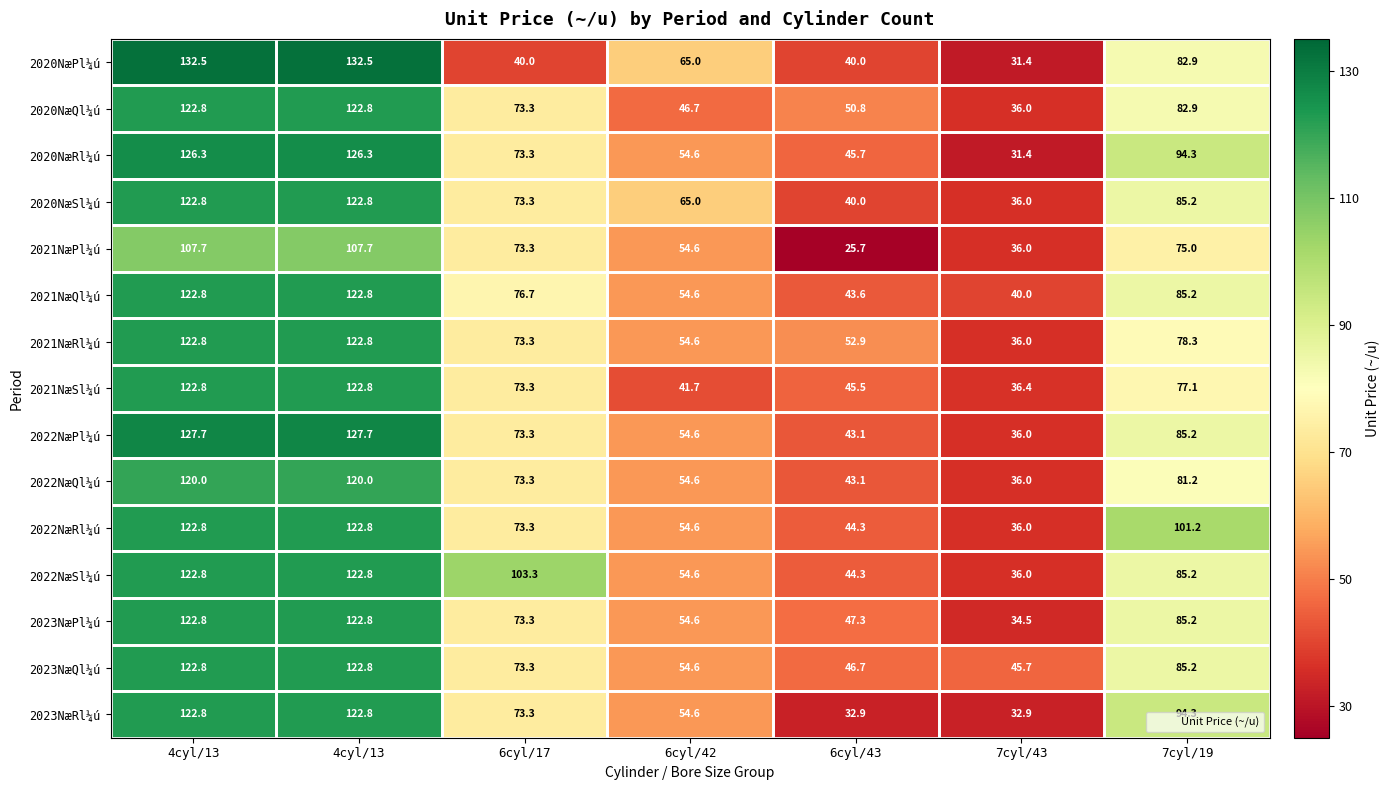

Reading right to left, extract all data points from this chart.

2020NæPl¼ú: 7cyl/19=82.9	7cyl/43=31.4	6cyl/43=40.0	6cyl/42=65.0	6cyl/17=40.0	4cyl/13=132.5	4cyl/13=132.5
2020NæQl¼ú: 7cyl/19=82.9	7cyl/43=36.0	6cyl/43=50.8	6cyl/42=46.7	6cyl/17=73.3	4cyl/13=122.8	4cyl/13=122.8
2020NæRl¼ú: 7cyl/19=94.3	7cyl/43=31.4	6cyl/43=45.7	6cyl/42=54.6	6cyl/17=73.3	4cyl/13=126.3	4cyl/13=126.3
2020NæSl¼ú: 7cyl/19=85.2	7cyl/43=36.0	6cyl/43=40.0	6cyl/42=65.0	6cyl/17=73.3	4cyl/13=122.8	4cyl/13=122.8
2021NæPl¼ú: 7cyl/19=75.0	7cyl/43=36.0	6cyl/43=25.7	6cyl/42=54.6	6cyl/17=73.3	4cyl/13=107.7	4cyl/13=107.7
2021NæQl¼ú: 7cyl/19=85.2	7cyl/43=40.0	6cyl/43=43.6	6cyl/42=54.6	6cyl/17=76.7	4cyl/13=122.8	4cyl/13=122.8
2021NæRl¼ú: 7cyl/19=78.3	7cyl/43=36.0	6cyl/43=52.9	6cyl/42=54.6	6cyl/17=73.3	4cyl/13=122.8	4cyl/13=122.8
2021NæSl¼ú: 7cyl/19=77.1	7cyl/43=36.4	6cyl/43=45.5	6cyl/42=41.7	6cyl/17=73.3	4cyl/13=122.8	4cyl/13=122.8
2022NæPl¼ú: 7cyl/19=85.2	7cyl/43=36.0	6cyl/43=43.1	6cyl/42=54.6	6cyl/17=73.3	4cyl/13=127.7	4cyl/13=127.7
2022NæQl¼ú: 7cyl/19=81.2	7cyl/43=36.0	6cyl/43=43.1	6cyl/42=54.6	6cyl/17=73.3	4cyl/13=120.0	4cyl/13=120.0
2022NæRl¼ú: 7cyl/19=101.2	7cyl/43=36.0	6cyl/43=44.3	6cyl/42=54.6	6cyl/17=73.3	4cyl/13=122.8	4cyl/13=122.8
2022NæSl¼ú: 7cyl/19=85.2	7cyl/43=36.0	6cyl/43=44.3	6cyl/42=54.6	6cyl/17=103.3	4cyl/13=122.8	4cyl/13=122.8
2023NæPl¼ú: 7cyl/19=85.2	7cyl/43=34.5	6cyl/43=47.3	6cyl/42=54.6	6cyl/17=73.3	4cyl/13=122.8	4cyl/13=122.8
2023NæQl¼ú: 7cyl/19=85.2	7cyl/43=45.7	6cyl/43=46.7	6cyl/42=54.6	6cyl/17=73.3	4cyl/13=122.8	4cyl/13=122.8
2023NæRl¼ú: 7cyl/19=94.3	7cyl/43=32.9	6cyl/43=32.9	6cyl/42=54.6	6cyl/17=73.3	4cyl/13=122.8	4cyl/13=122.8